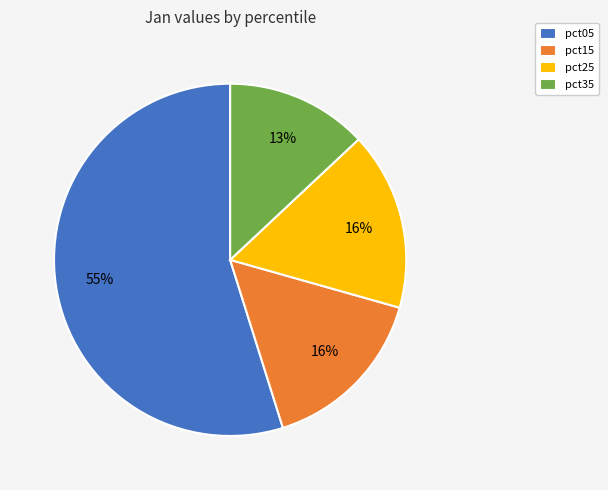

How many segments does this pie chart have?

4